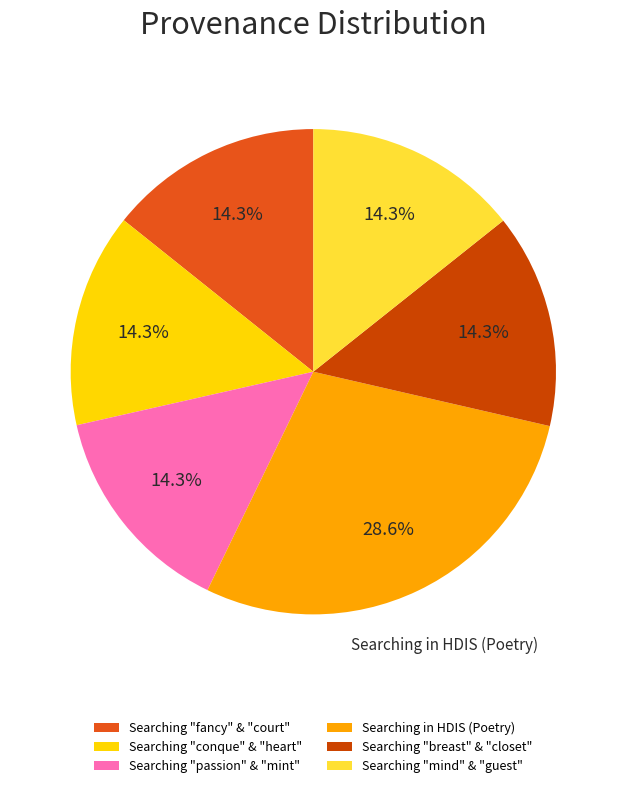

Does any single category account for the majority?

No